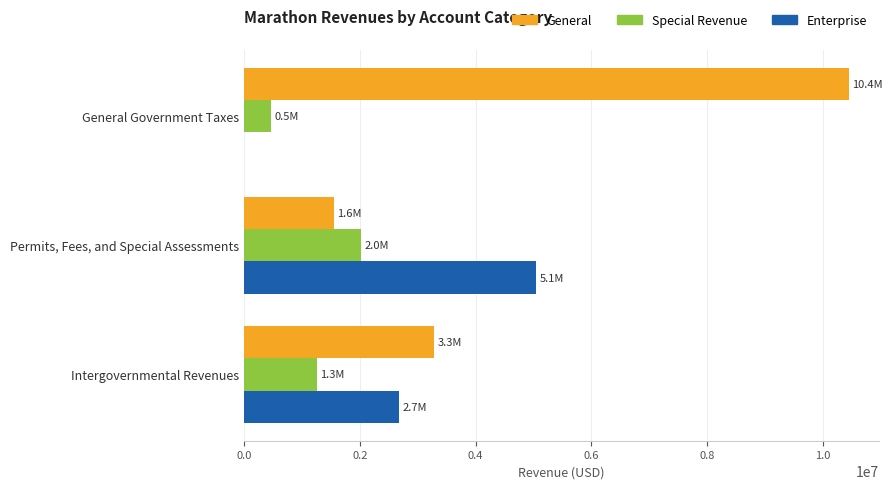

What are all the series names shown in the legend?

General, Special Revenue, Enterprise